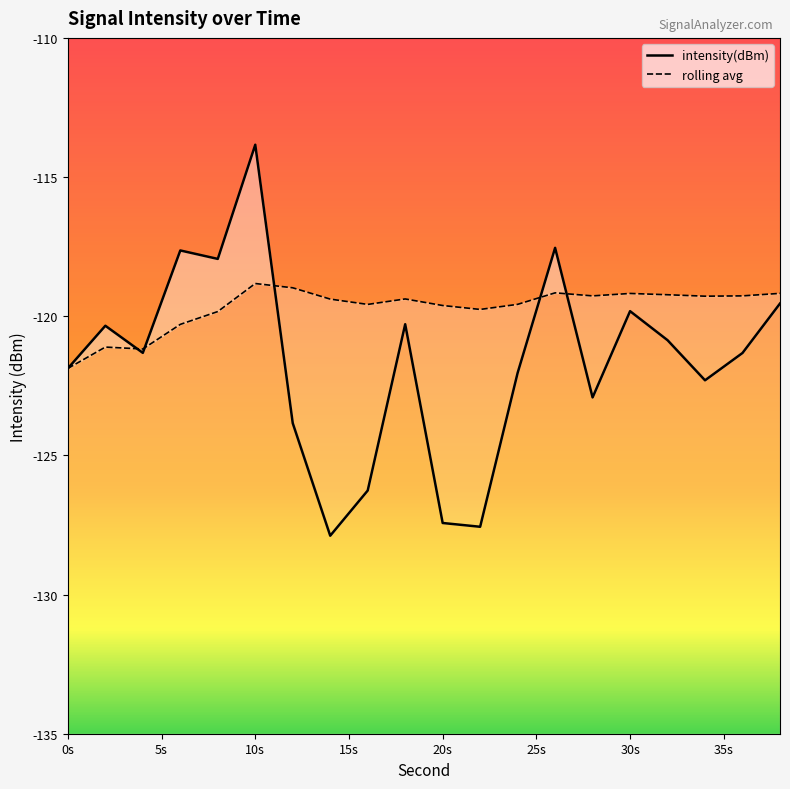

Between which two adjacent categories do intensity(dBm) and rolling_avg first intersect?

2 and 4